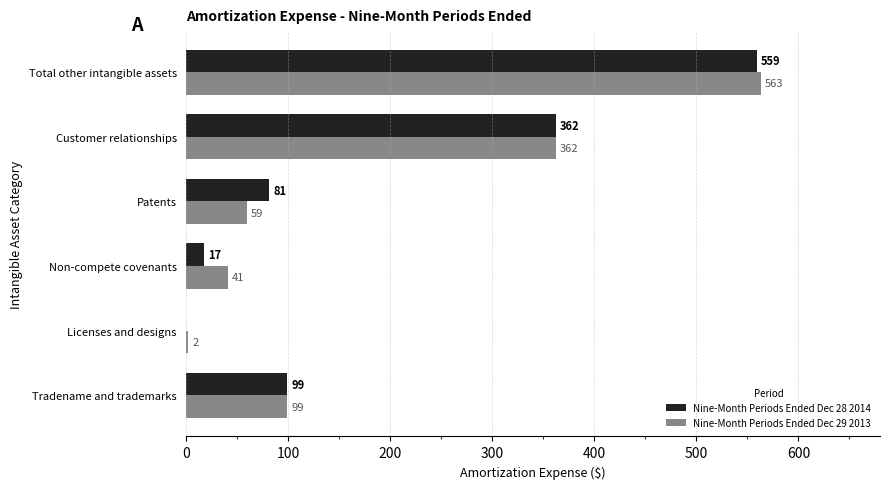

Which series changed the most between Tradename and trademarks and Licenses and designs?

Nine-Month Periods Ended Dec 28 2014